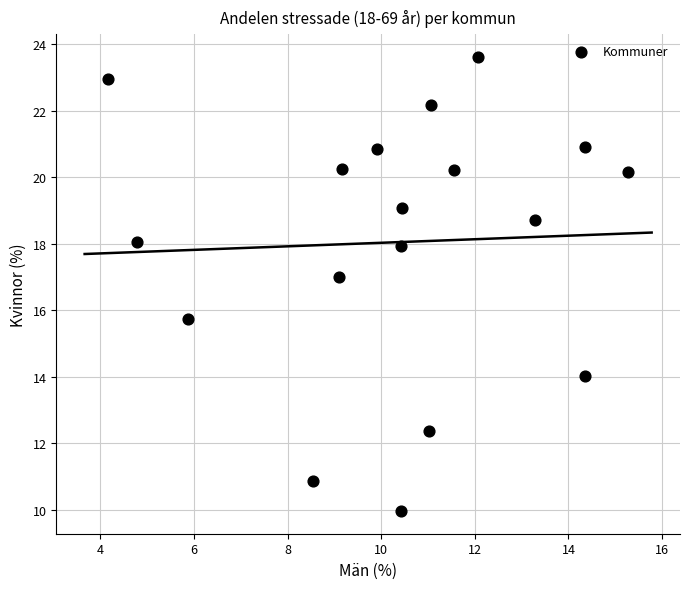

What is the range of X values (max minus min)?

11.1